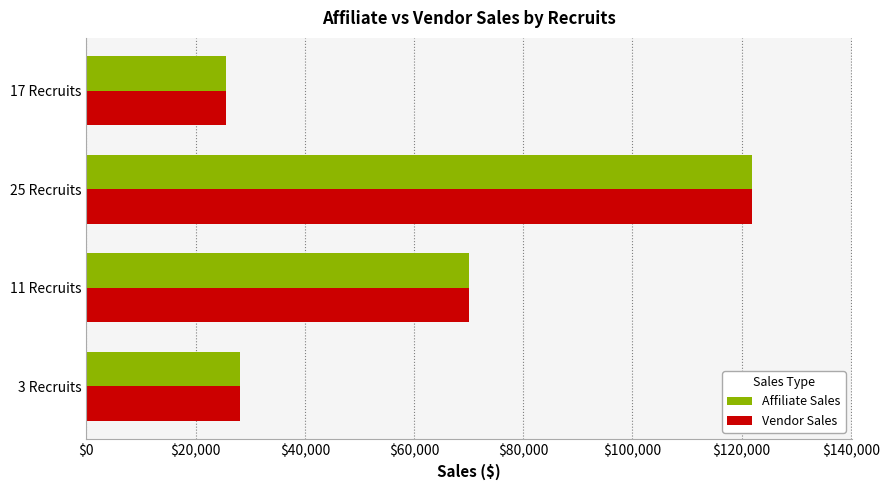

Which category has the lowest value across all series?

17 Recruits